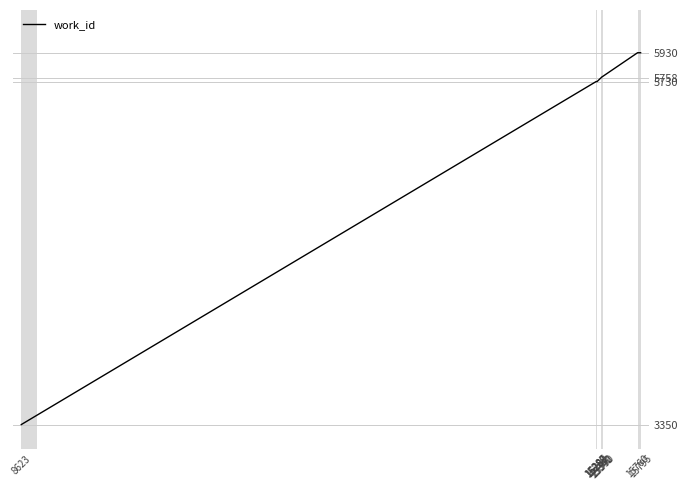

What is the minimum value shown in the chart?

3350